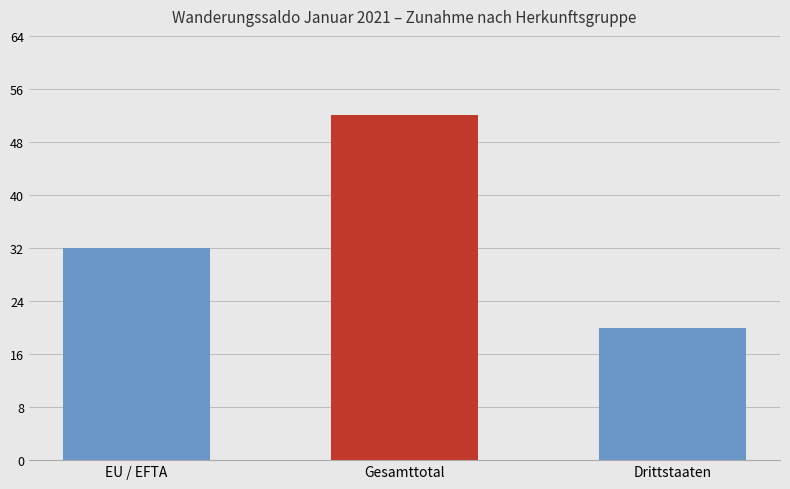

Between Drittstaaten and Gesamttotal, which is larger?

Gesamttotal